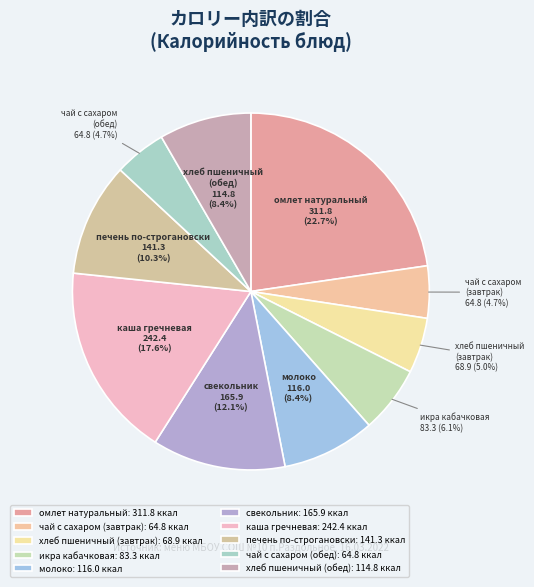

To the nearest percent, what portion does чай с сахаром (обед) represent?

5%